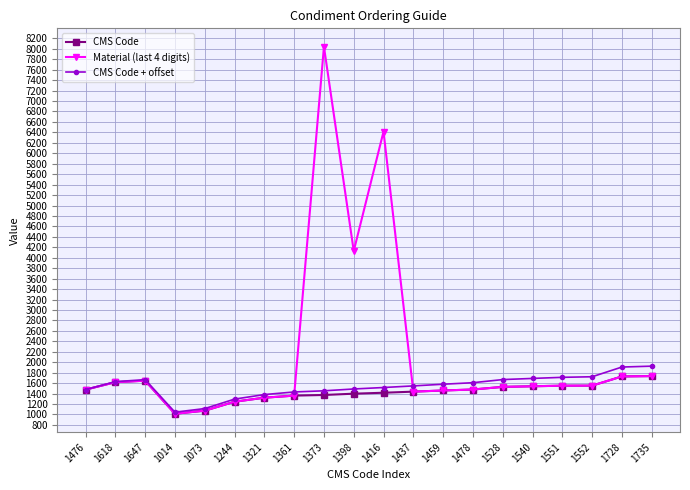

Which category has the highest value across all series?

1373